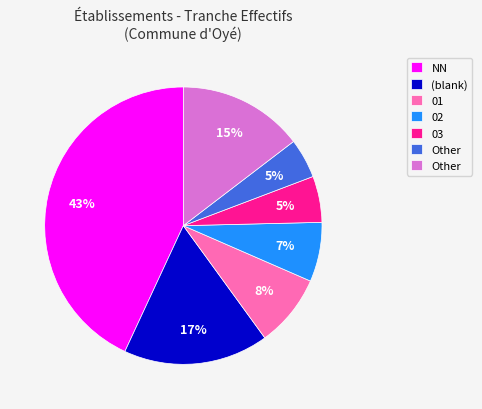

To the nearest percent, what is the difference between the largest and smallest slice percentages?

38%